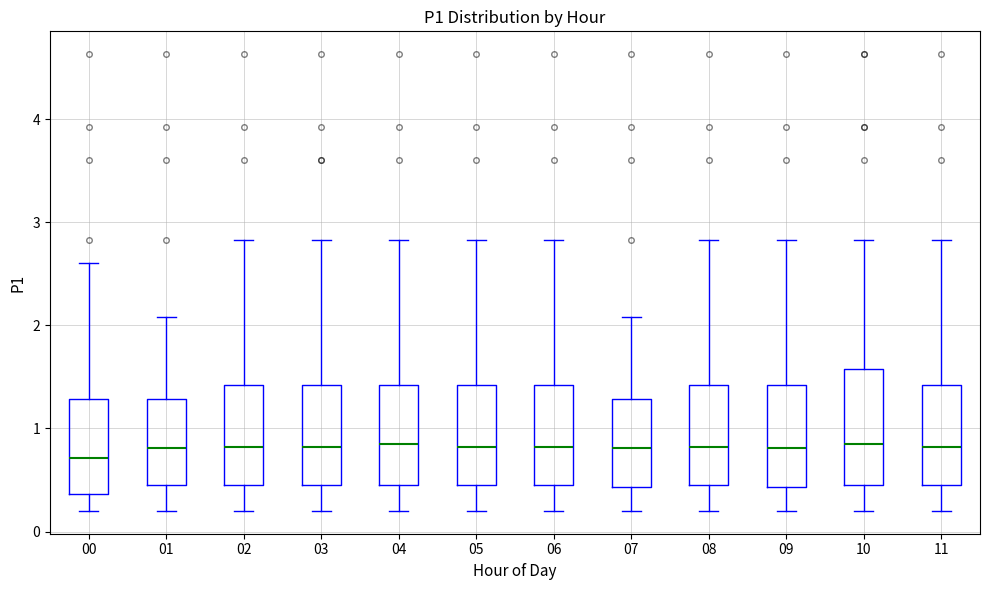

Which box is the tallest, from its lower edge to its upper edge?

10